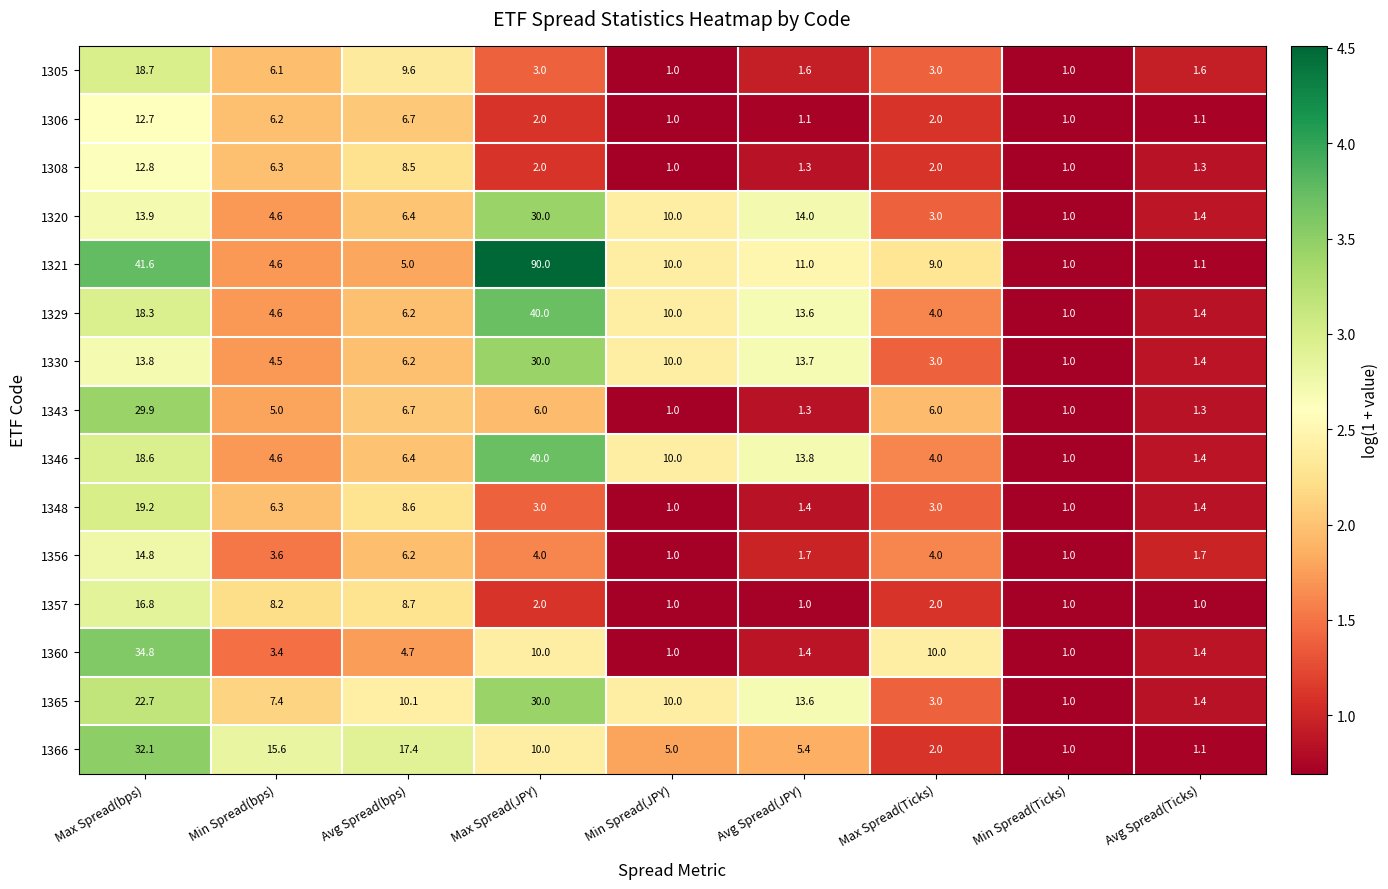

What is the difference between the highest and lowest values at Max Spread(JPY)?

88.0